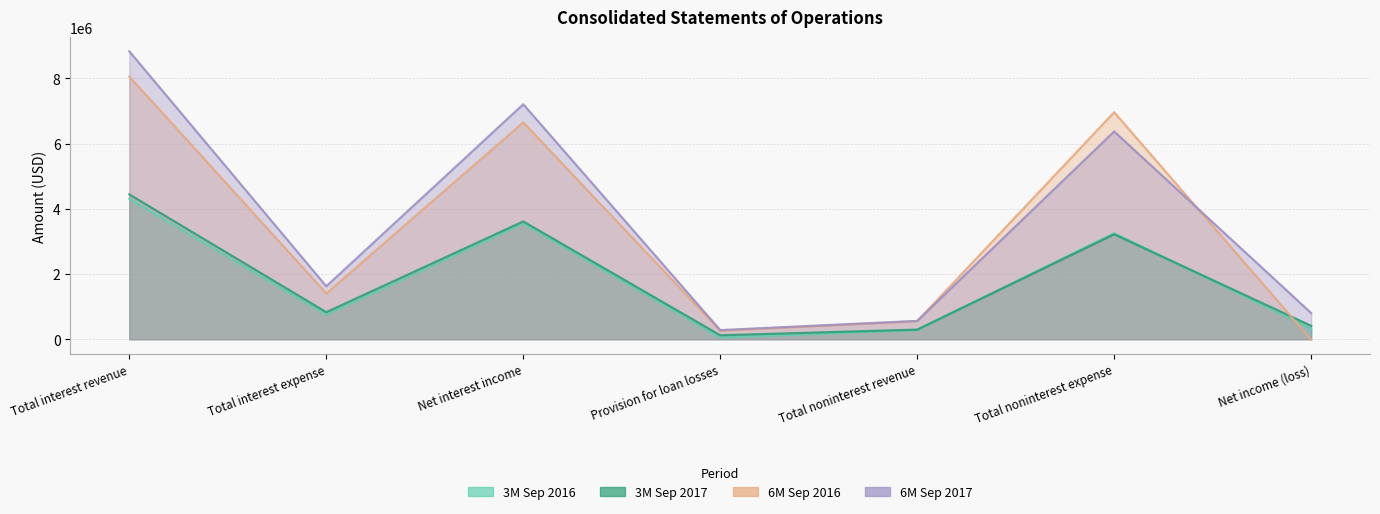

True or false: 3M Sep 2017 has more than 0 interior local peaks.

True